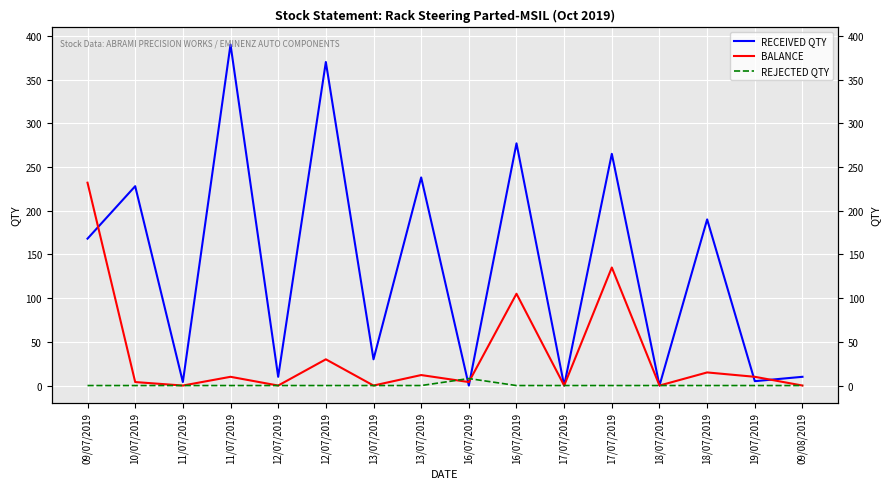

What is the spread (max minus min) of values at 11/07/2019?

4